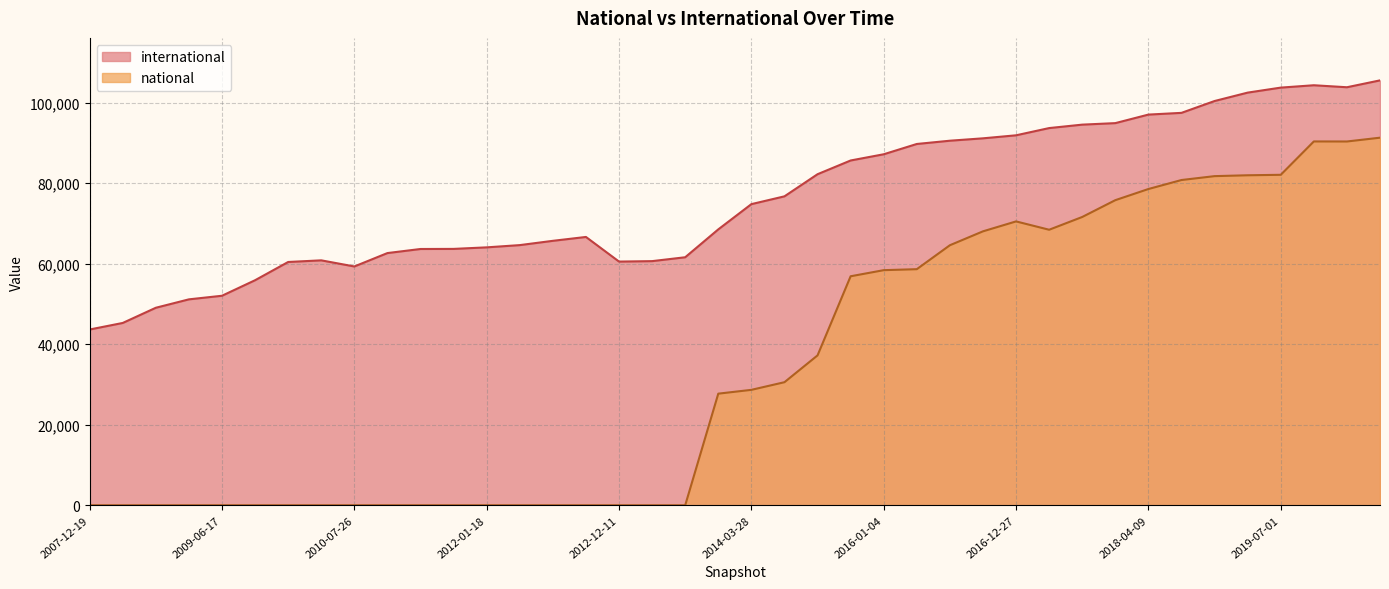

Where is international nearest to the value 74596?

2014-03-28